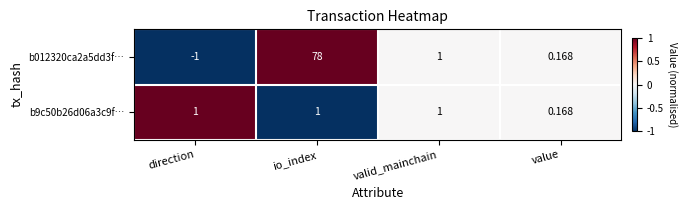

Rank the categories by b012320ca2a5dd3f… value from lowest to highest.

direction, value, valid_mainchain, io_index